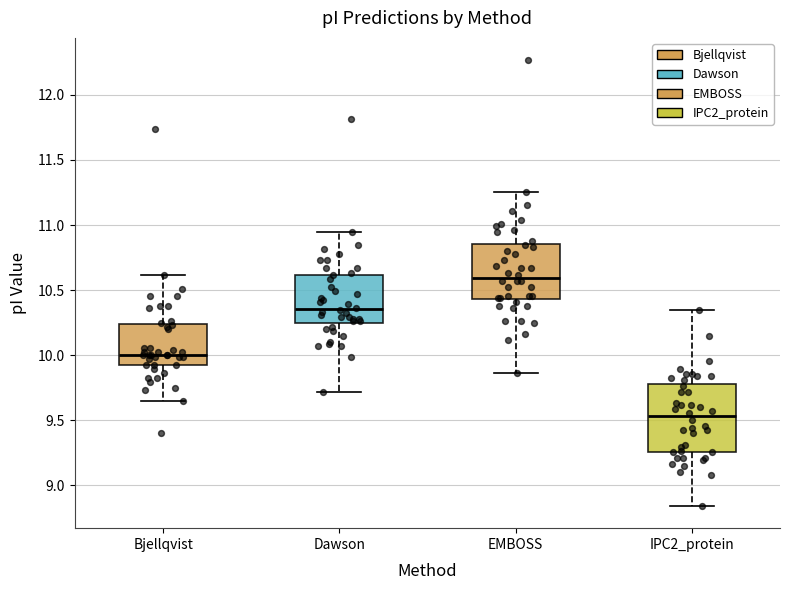

Which box's median line is the lowest?

IPC2_protein